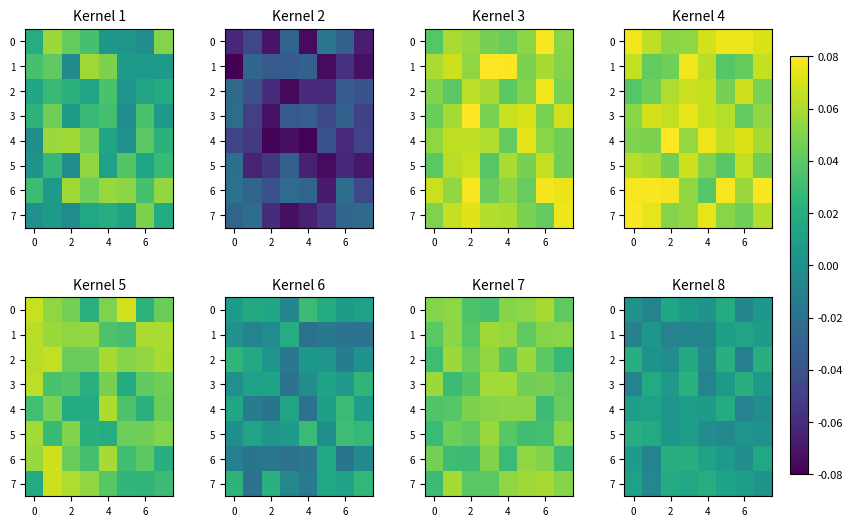

Rank the series by their maximum value, from highest to lowest.

3, 6, 2, 5, 7, 0, 4, 1